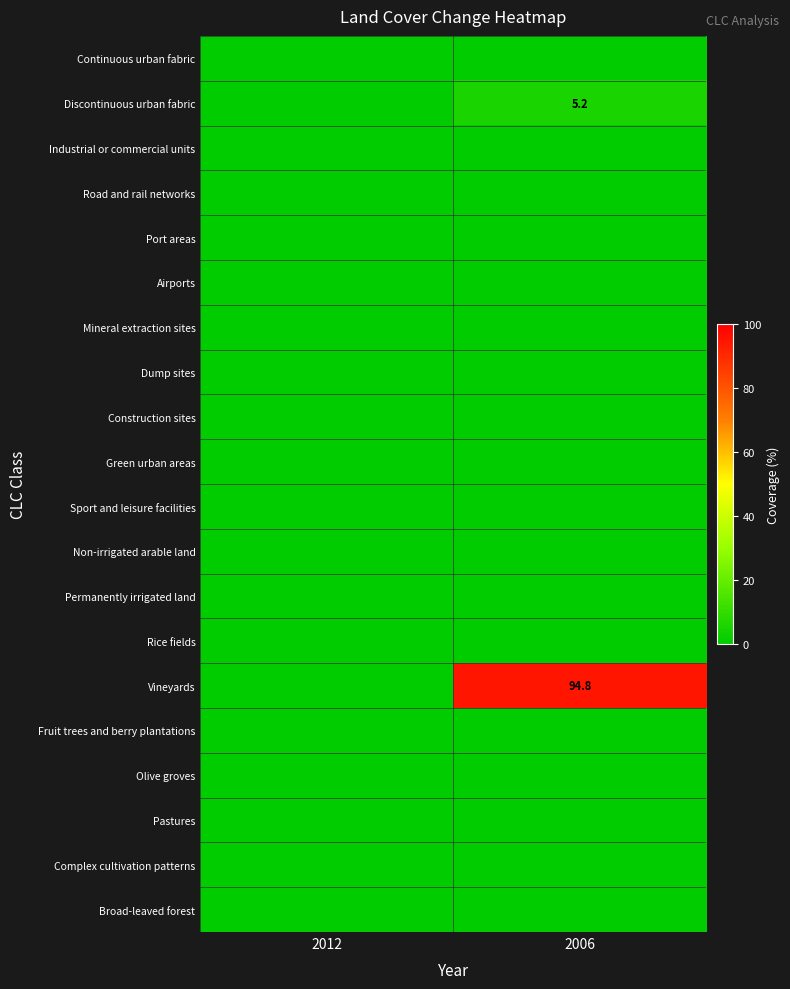

Rank the series at 2006 from highest to lowest value.

Vineyards, Discontinuous urban fabric, Continuous urban fabric, Industrial or commercial units, Road and rail networks, Port areas, Airports, Mineral extraction sites, Dump sites, Construction sites, Green urban areas, Sport and leisure facilities, Non-irrigated arable land, Permanently irrigated land, Rice fields, Fruit trees and berry plantations, Olive groves, Pastures, Complex cultivation patterns, Broad-leaved forest